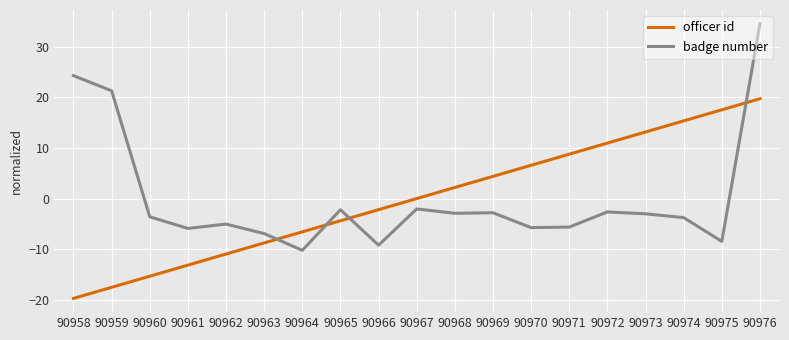

What is the minimum value shown in the chart?

-19.7